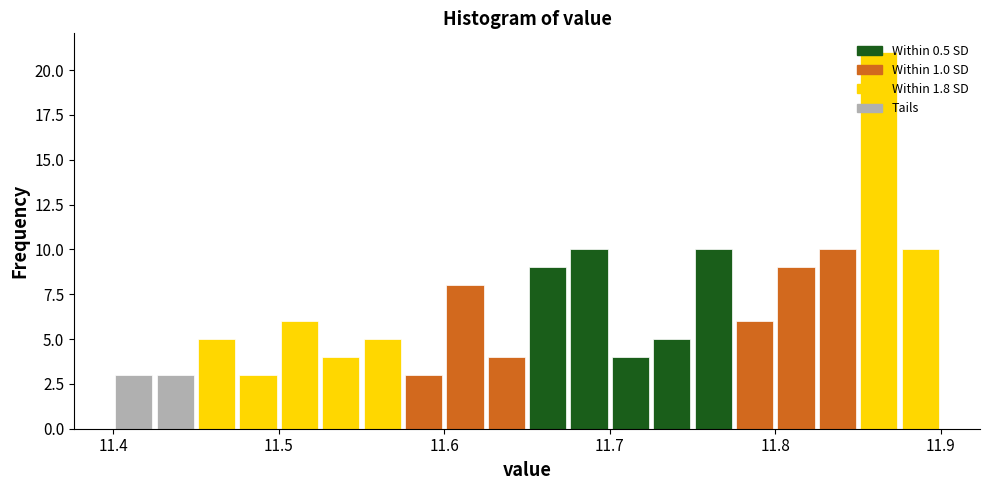

Read against the x-axis, roughly where is the centre of the tallest bar?

11.86